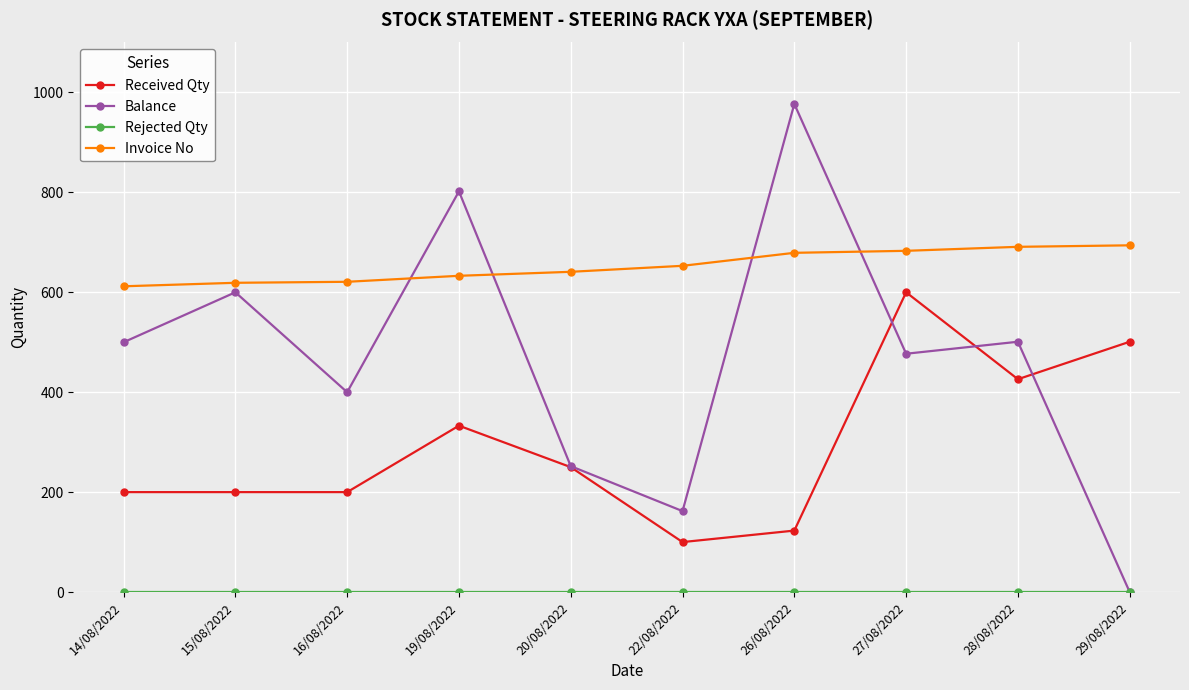

How many distinct data groups are displayed?

4